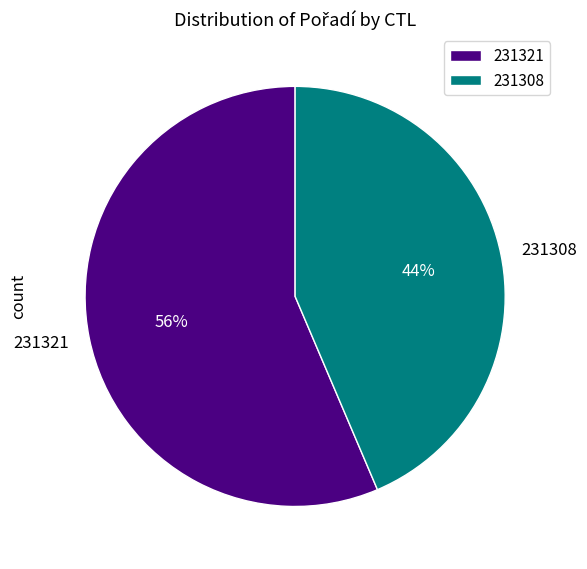

How many slices are in this pie chart?

2